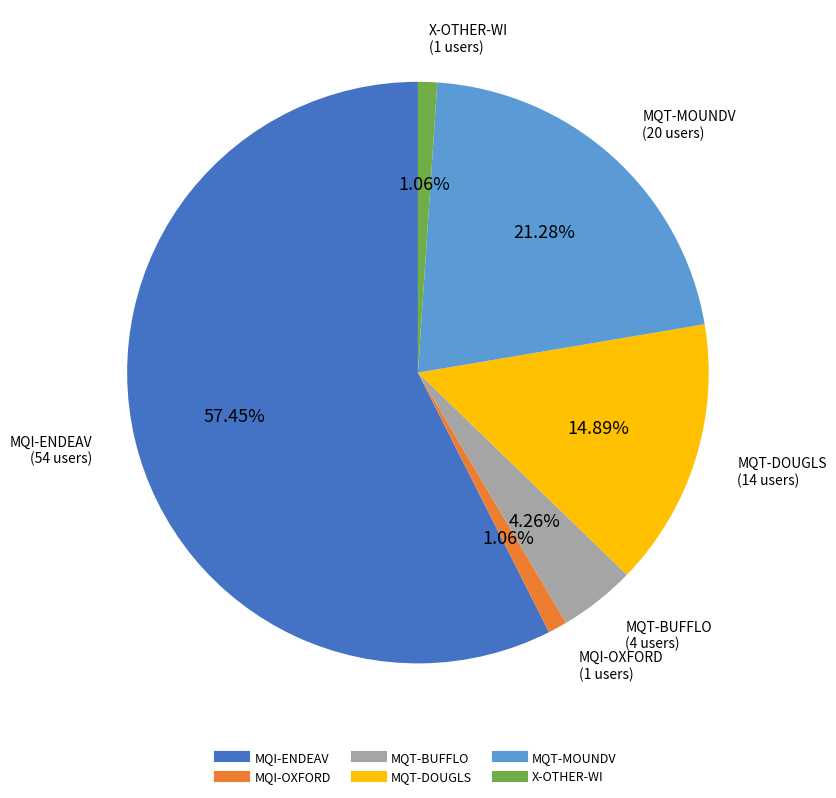

Which slice is the largest?

MQI-ENDEAV